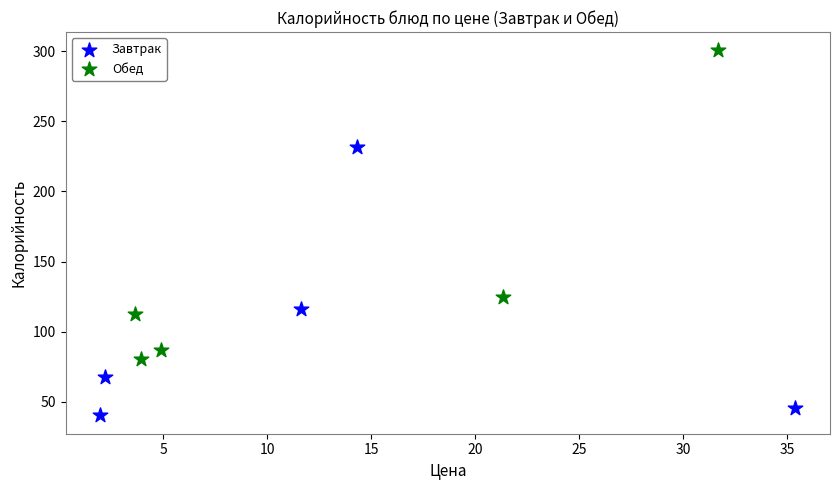

Which series contains the lowest Y value?

Завтрак